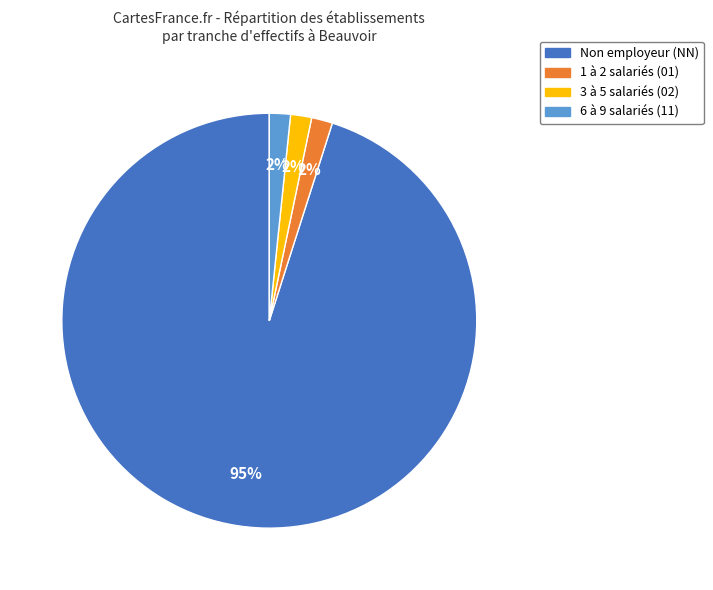

To the nearest percent, what is the average slice percentage?

25%